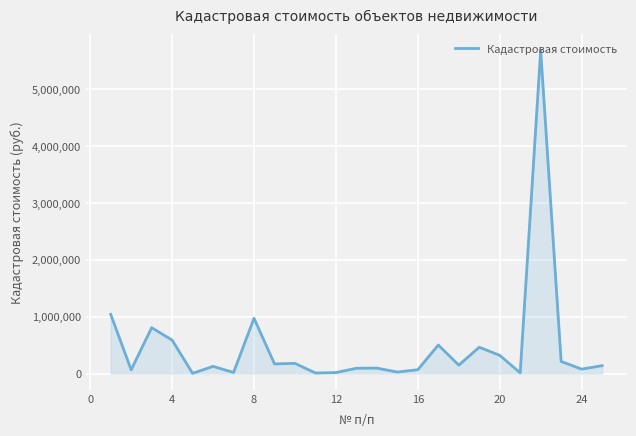

How many values are below 140569?

12